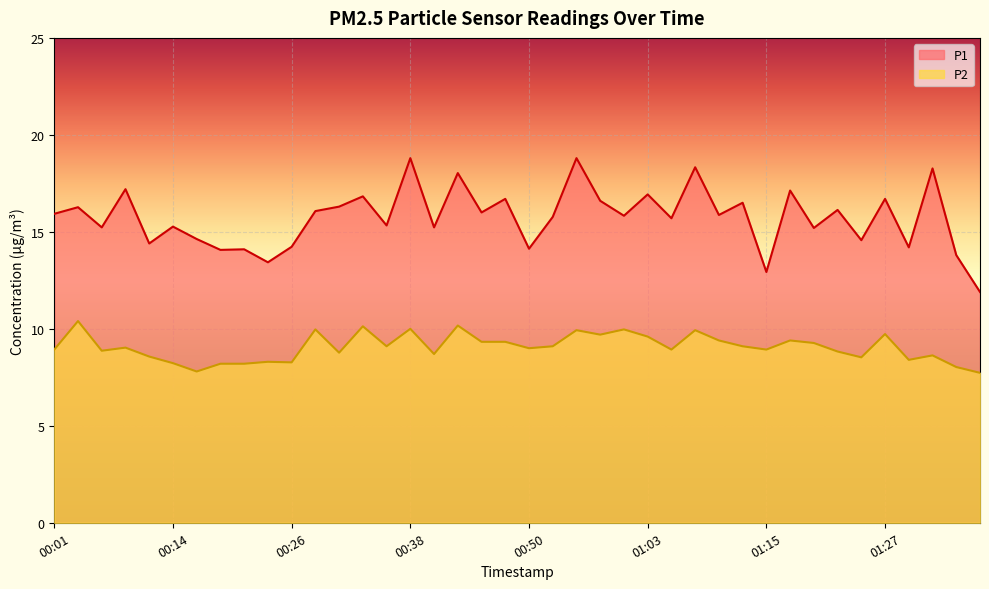

Does the chart display data point markers on the line(s)?

No